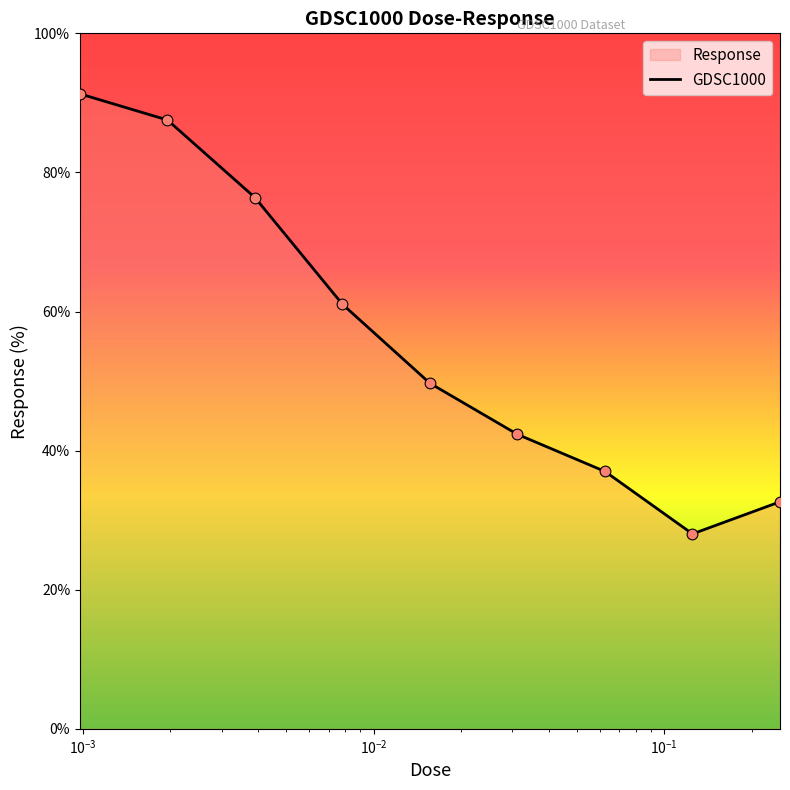

What is the difference between the maximum and minimum values?

63.3